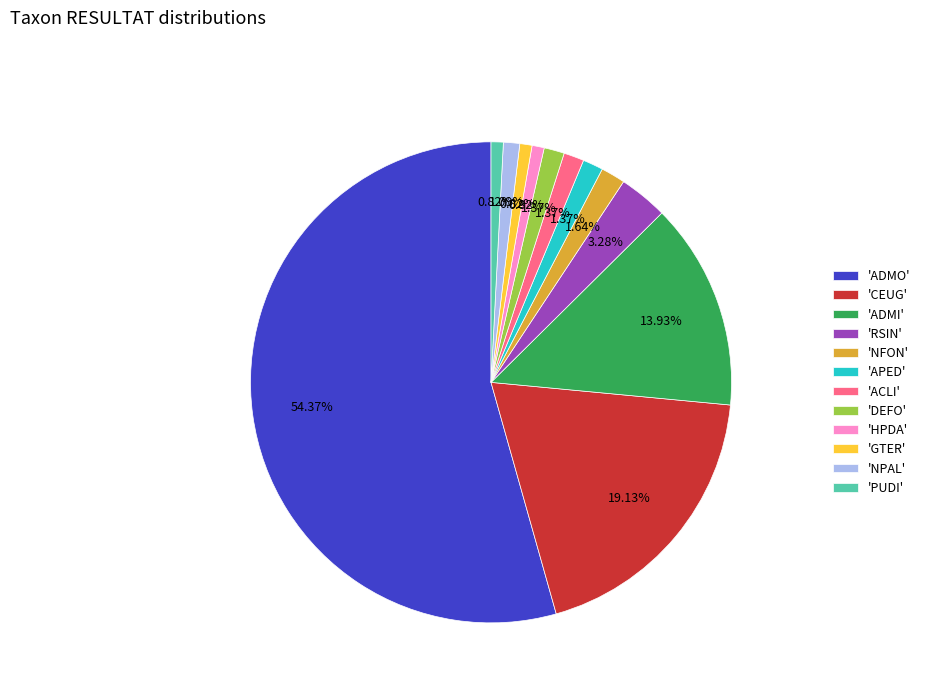

Which slice is the largest?

'ADMO'